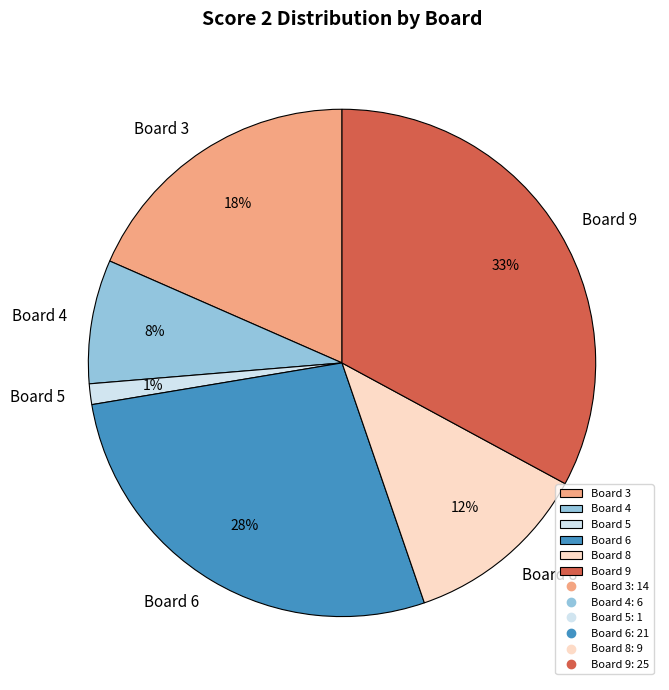

What is the ratio of the value at Board 8 to the value at Board 9?

0.4